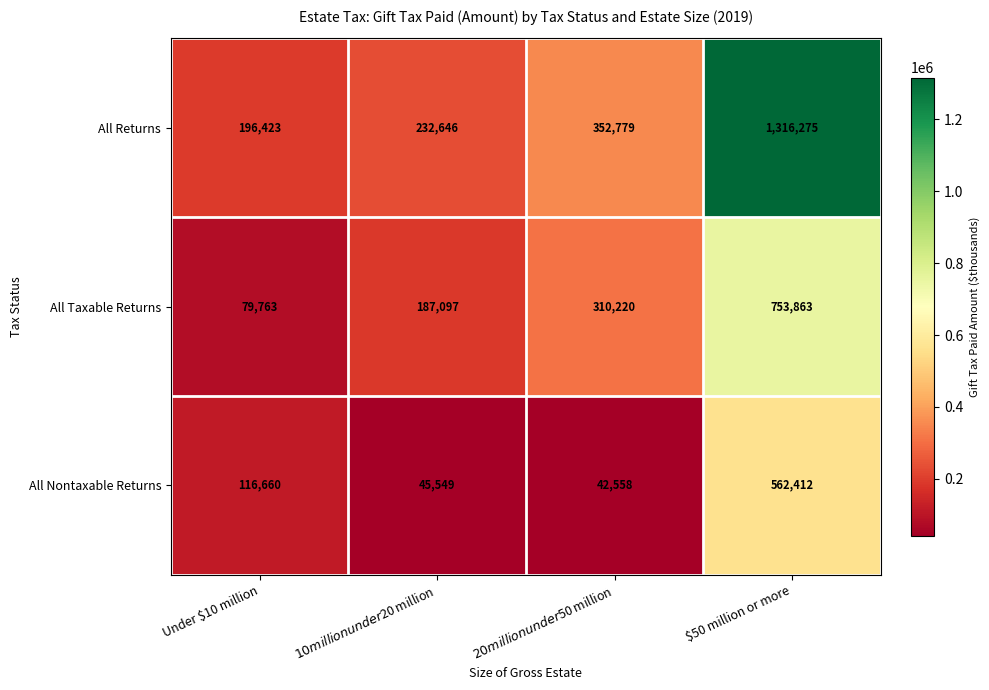

At $10 million under $20 million, list the series in order from largest to smallest.

All Returns, All Taxable Returns, All Nontaxable Returns